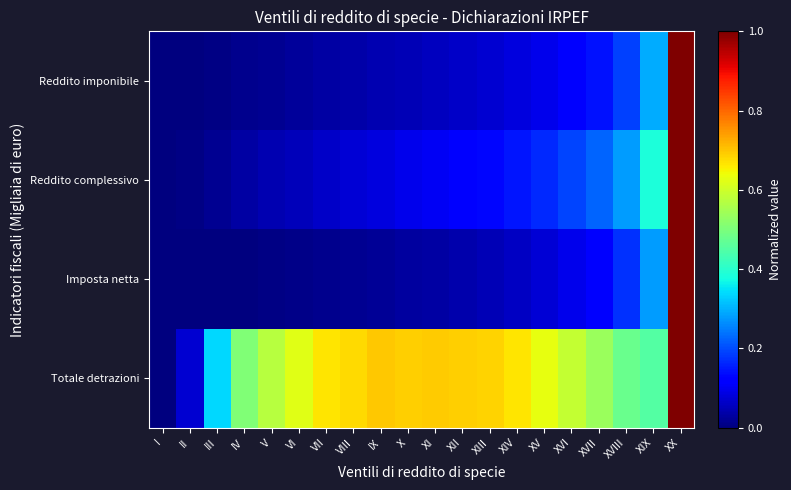

Between XV and XVI, which series saw the biggest shift?

Totale detrazioni